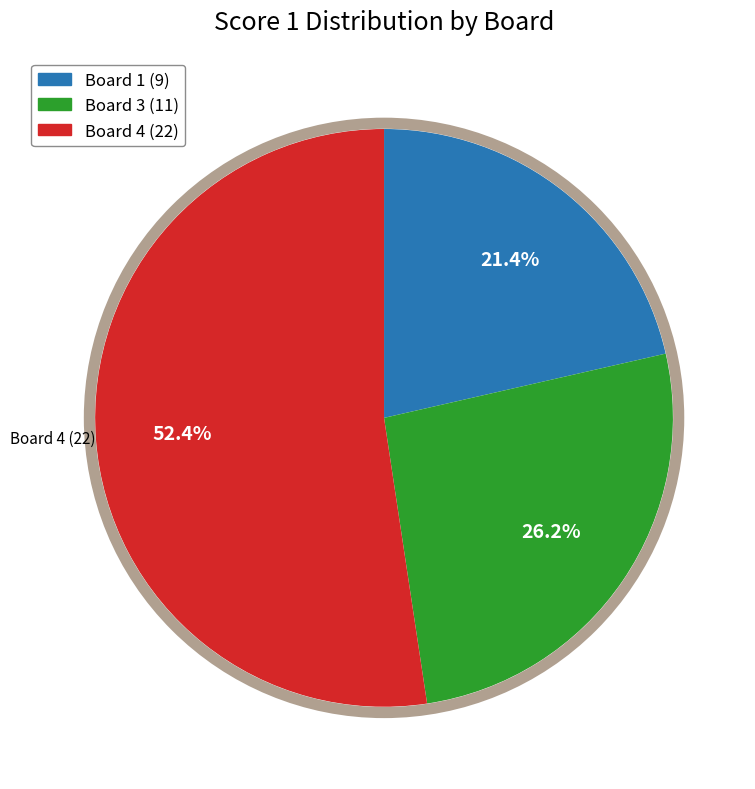

Is there any slice that represents more than half of the pie?

Yes